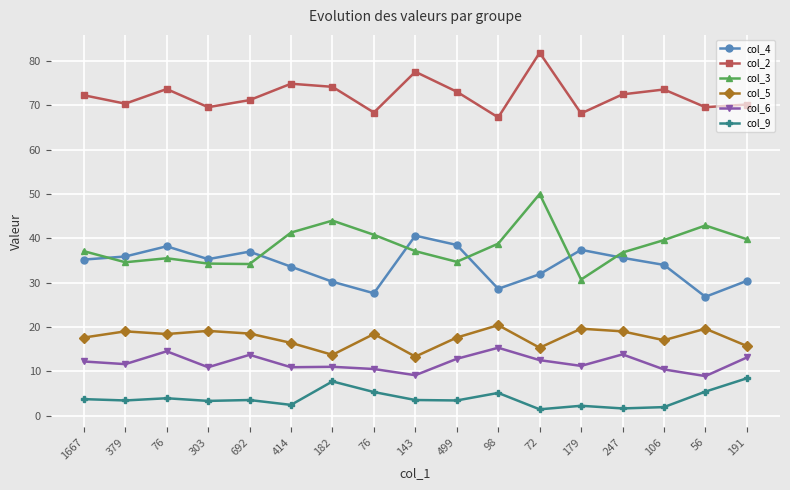

True or false: col_9 and col_6 intersect in this chart.

False